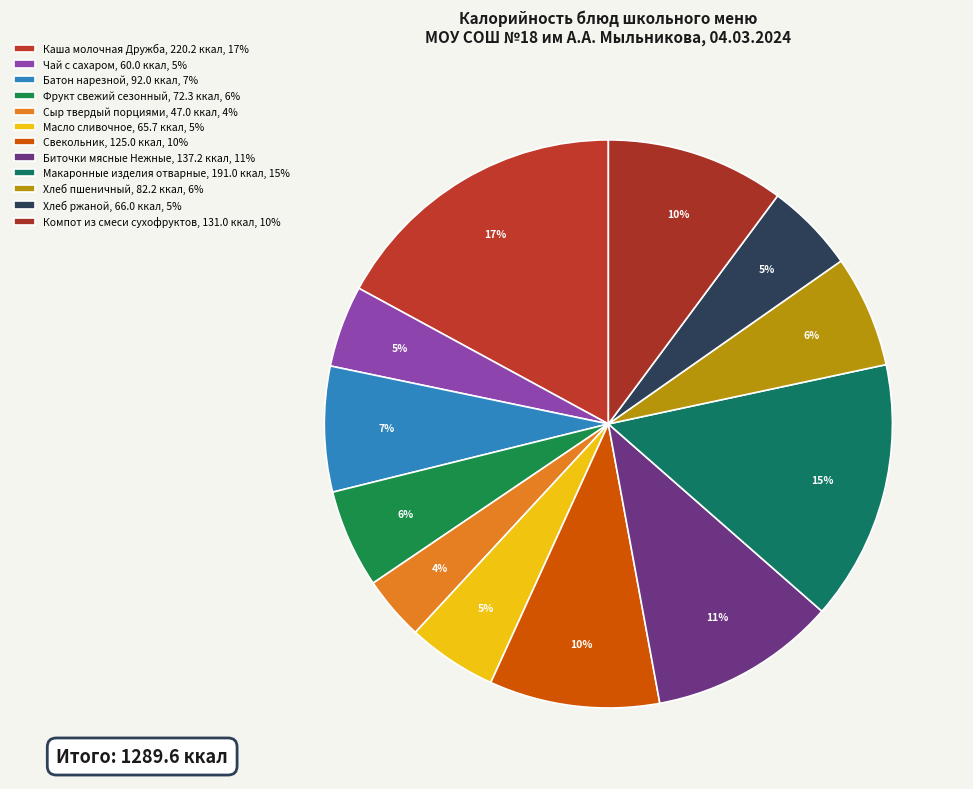

How many slices are in this pie chart?

12